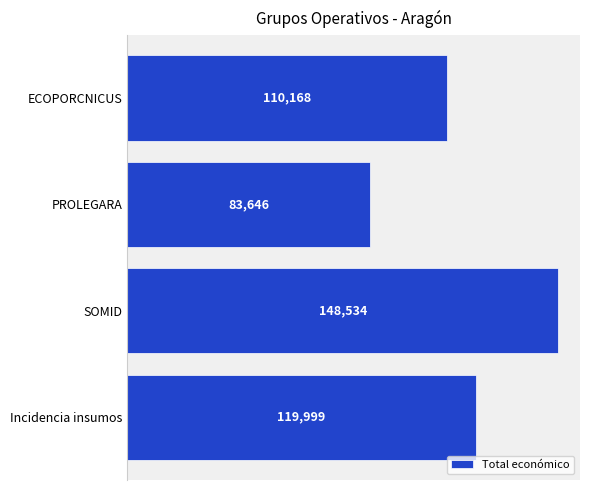

What is the label of the 1st bar from the bottom?

Incidencia insumos